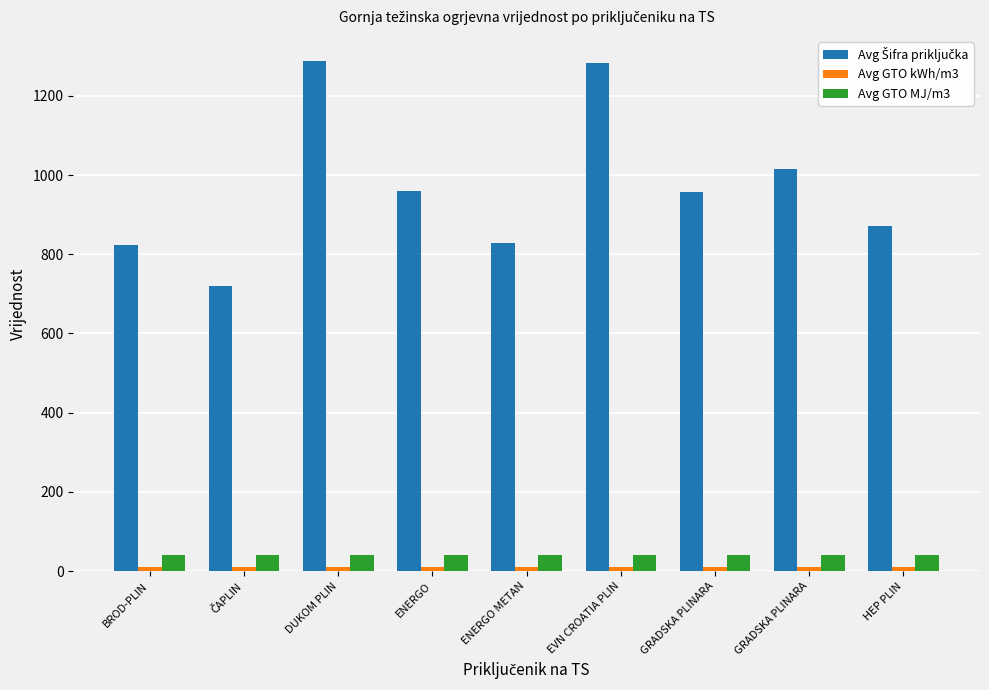

How many categories are shown in the chart?

9